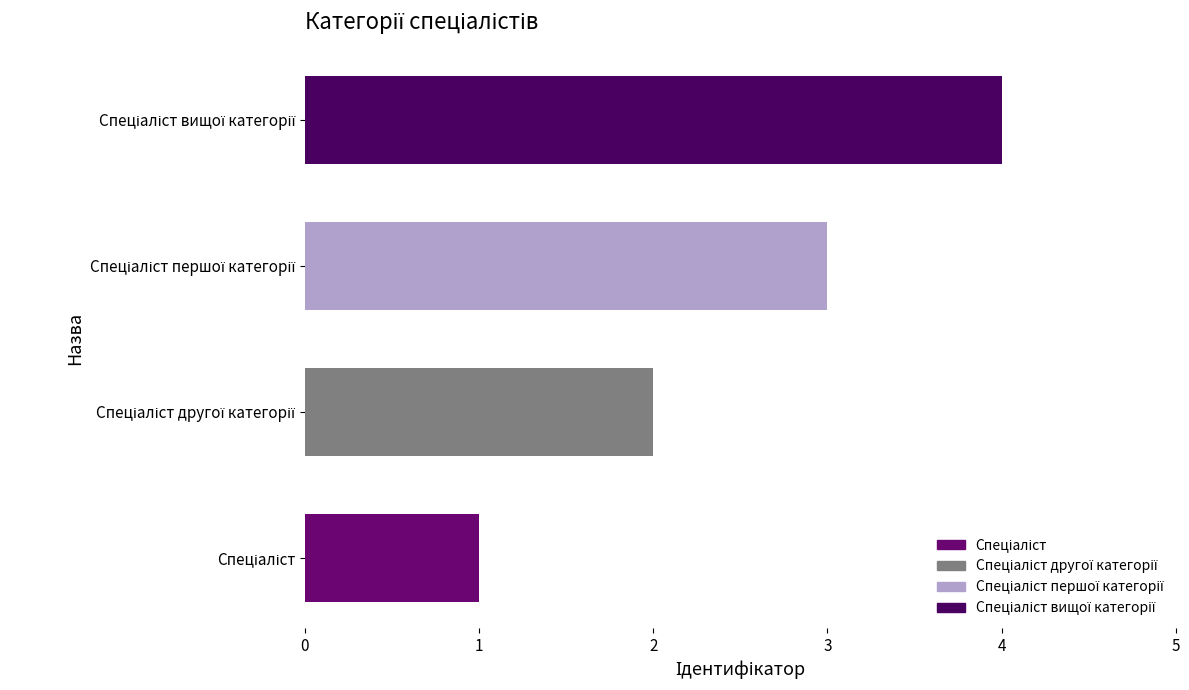

What is the sum of all values?

10